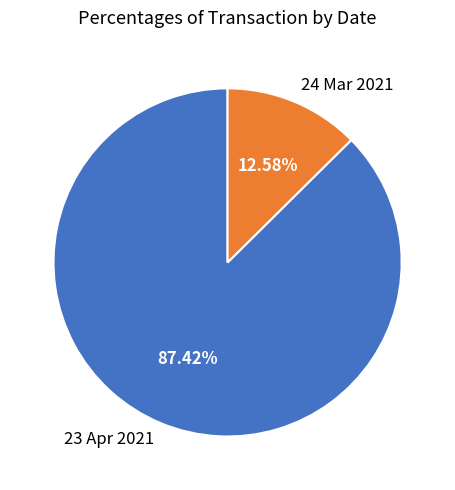

What percentage is the 24 Mar 2021 slice, to the nearest percent?

13%